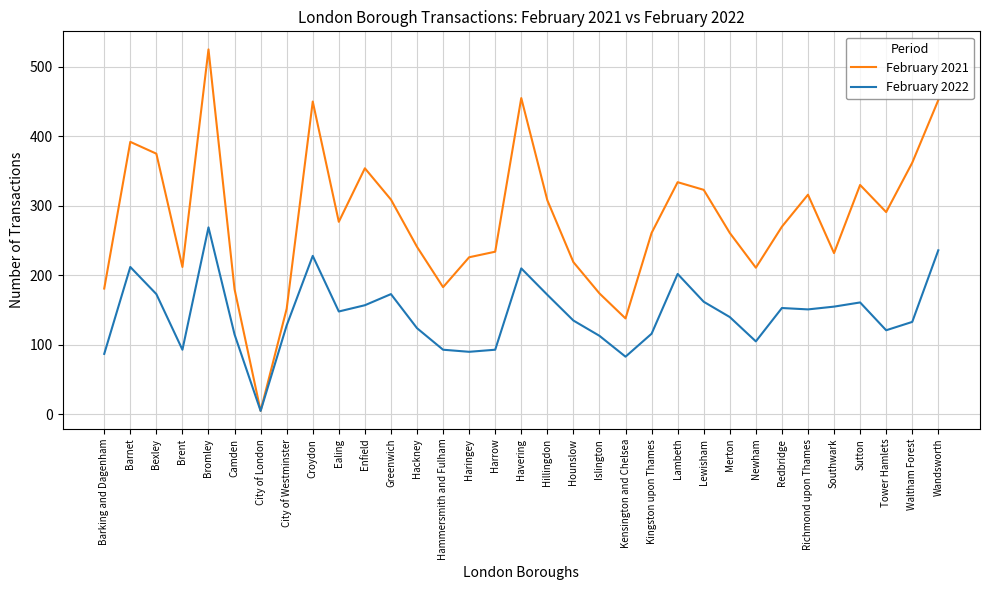

What is the highest value of the February 2022 series?

269